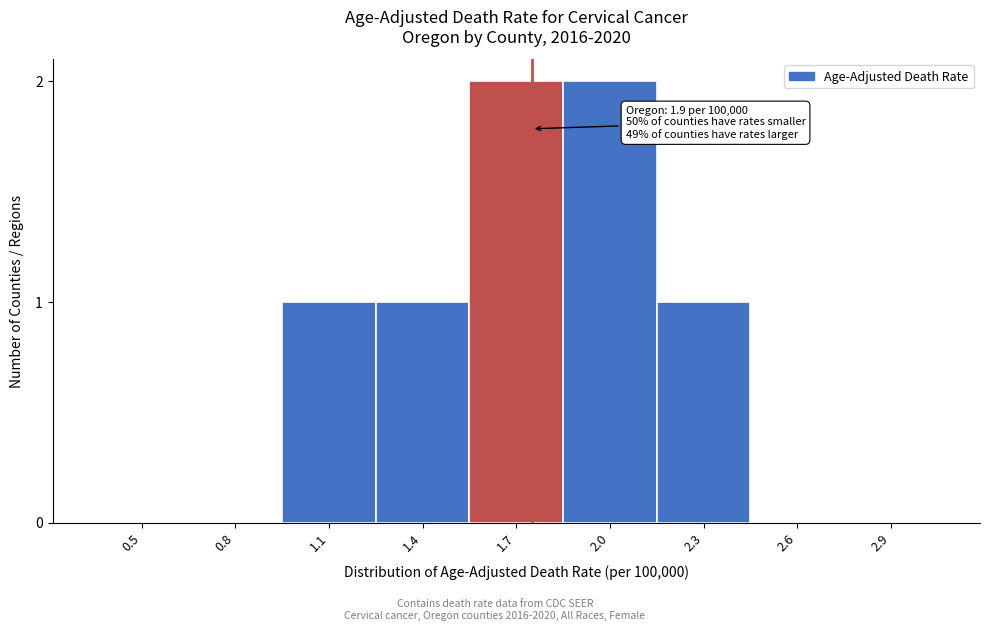

Reading right to left, transcribe all the data shown in this chart.

2.9=0	2.6=0	2.3=1	2.0=2	1.7=2	1.4=1	1.1=1	0.8=0	0.5=0